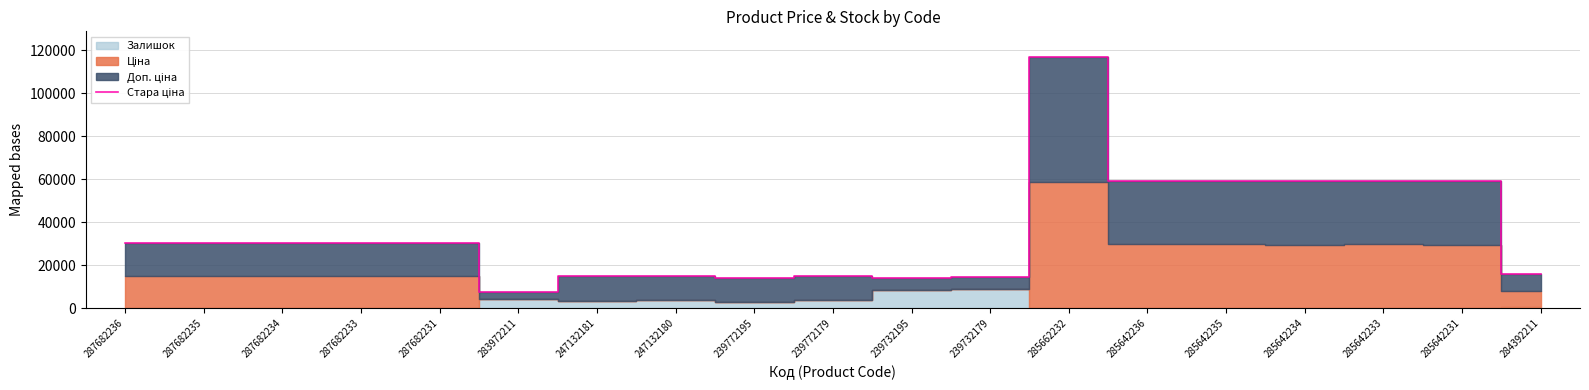

What is the ratio of the value at 239732179 to the value at 285662232?

0.1